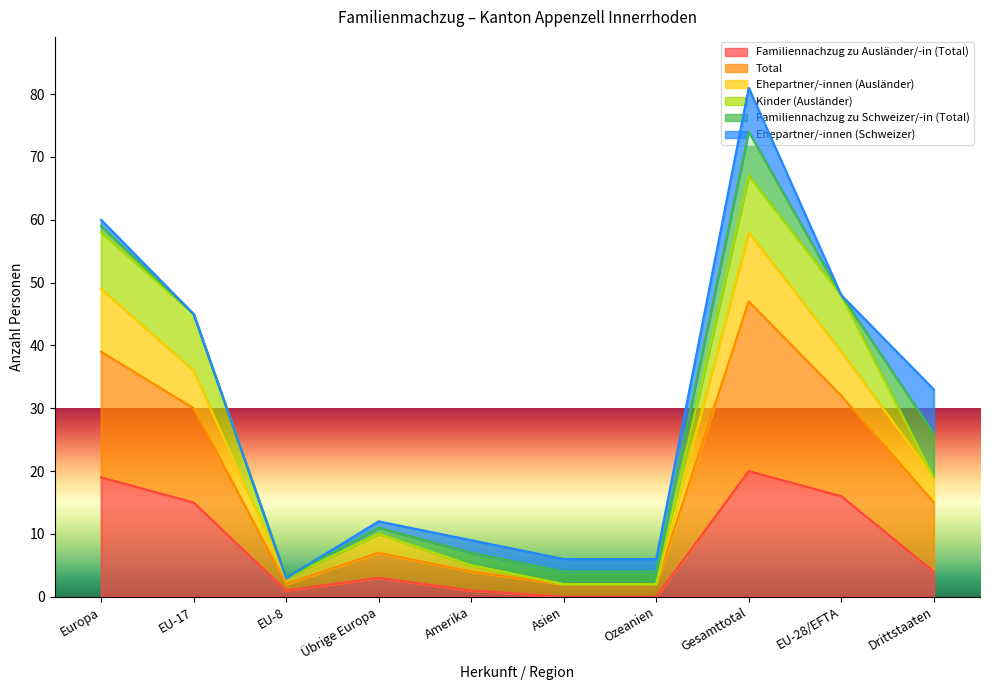

In Total, how many points are lower than both neighbors (excluding endpoints)?

1